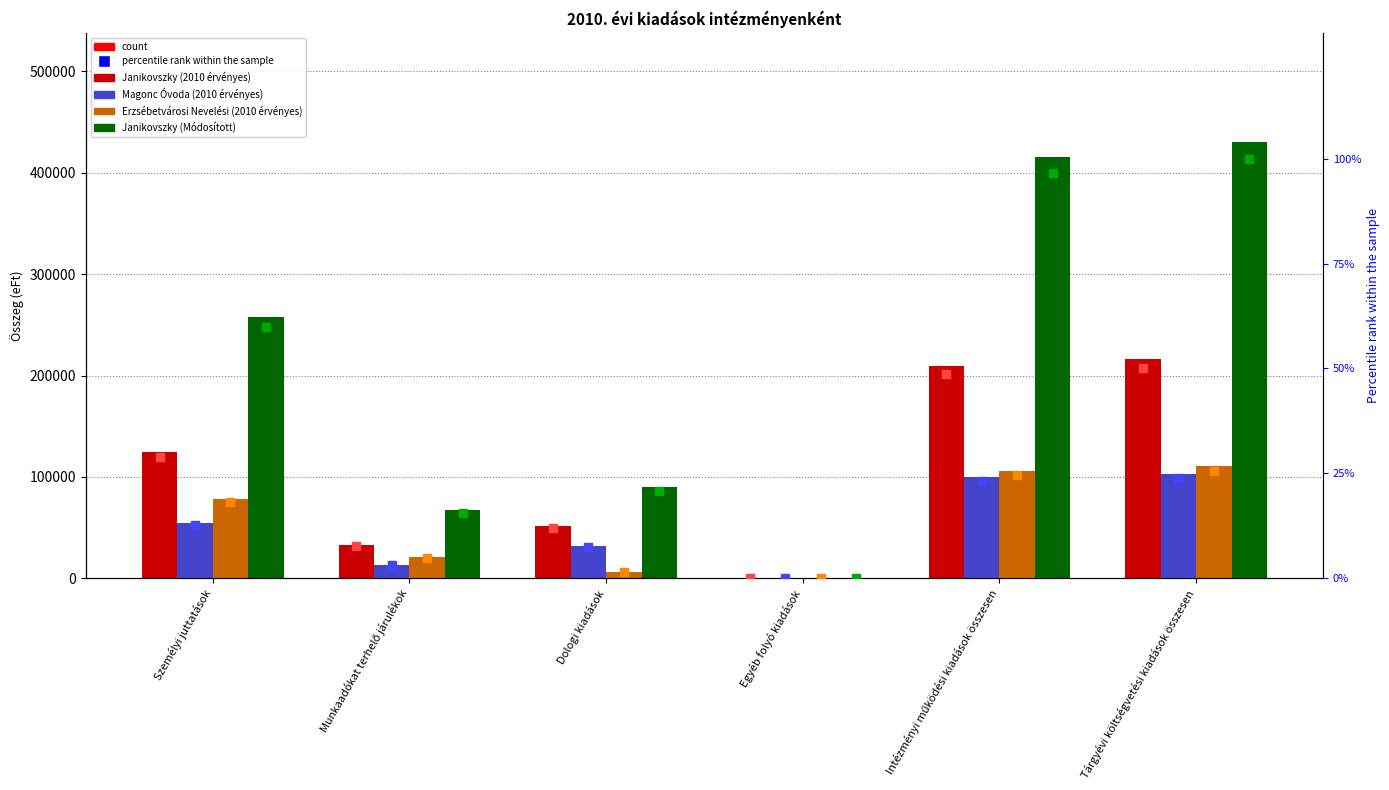

Is the value of Magonc Óvoda (2010 érvényes) at Munkaadókat terhelő járulékok greater than the value of Janikovszky (2010 érvényes) at Személyi juttatások?

No